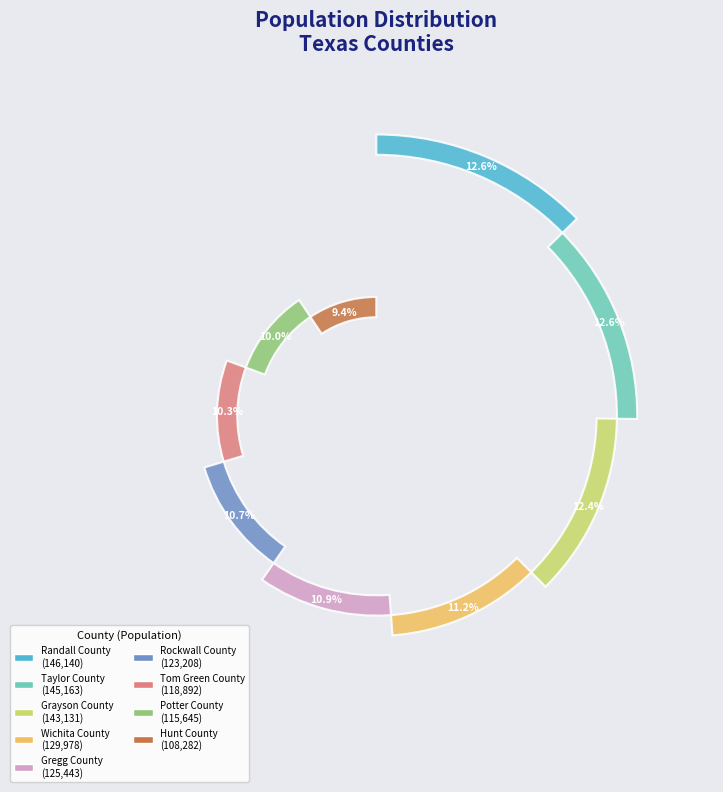

To the nearest percent, what percentage of the pie is Taylor County?

13%